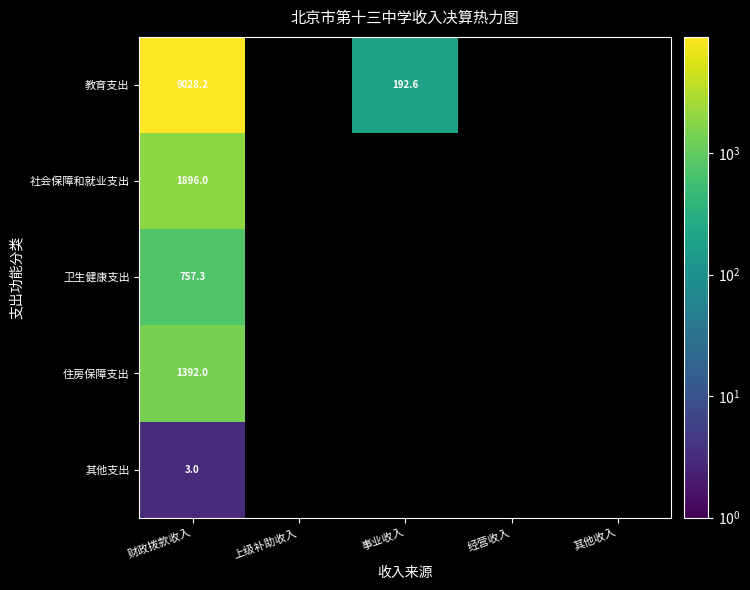

Rank the series at 财政拨款收入 from lowest to highest value.

其他支出, 卫生健康支出, 住房保障支出, 社会保障和就业支出, 教育支出